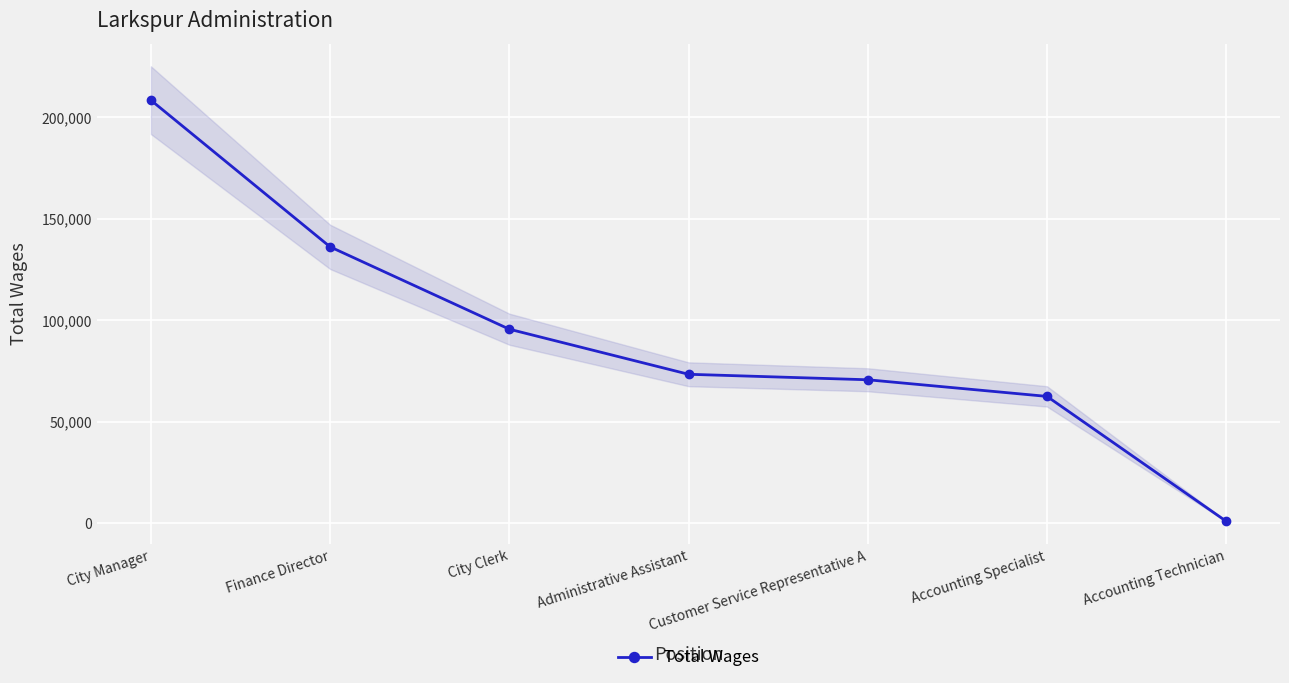

What is the smallest value displayed?

1089